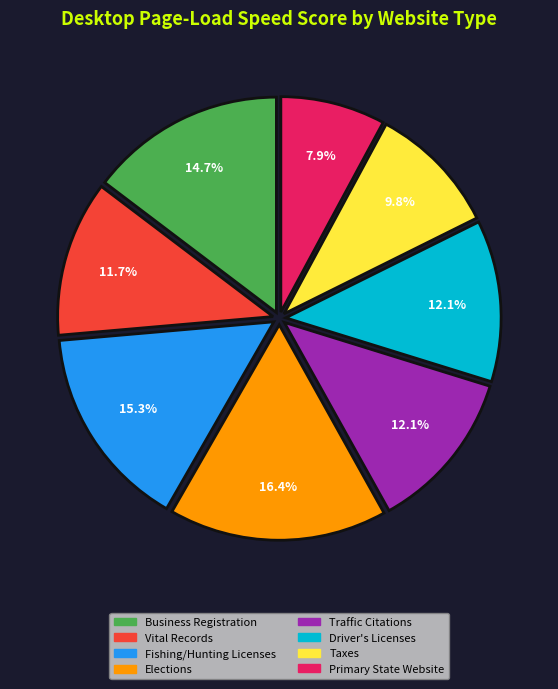

What is the largest slice in the pie chart?

Elections